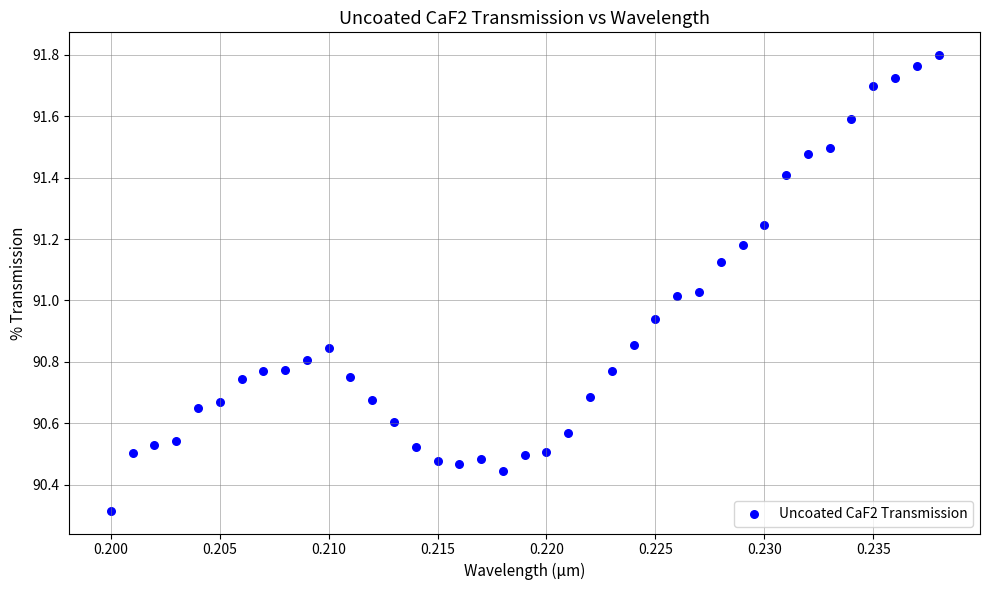

Count the number of points in this scatter plot.

39